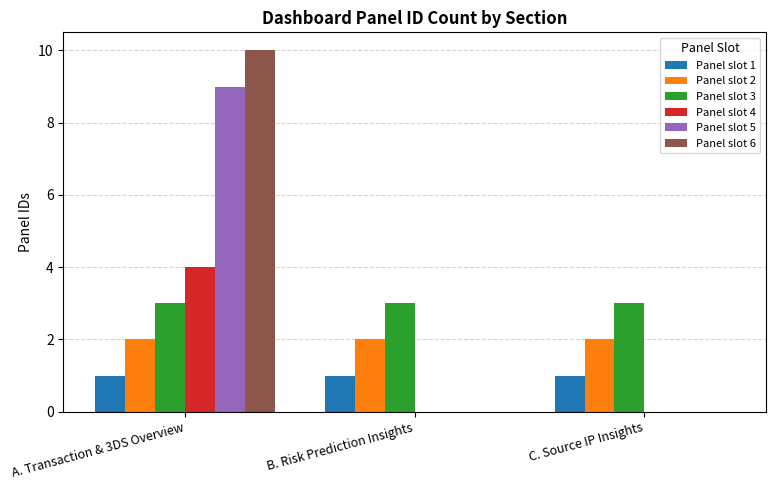

True or false: Panel slot 4 has a value of 4 at A. Transaction & 3DS Overview.

True